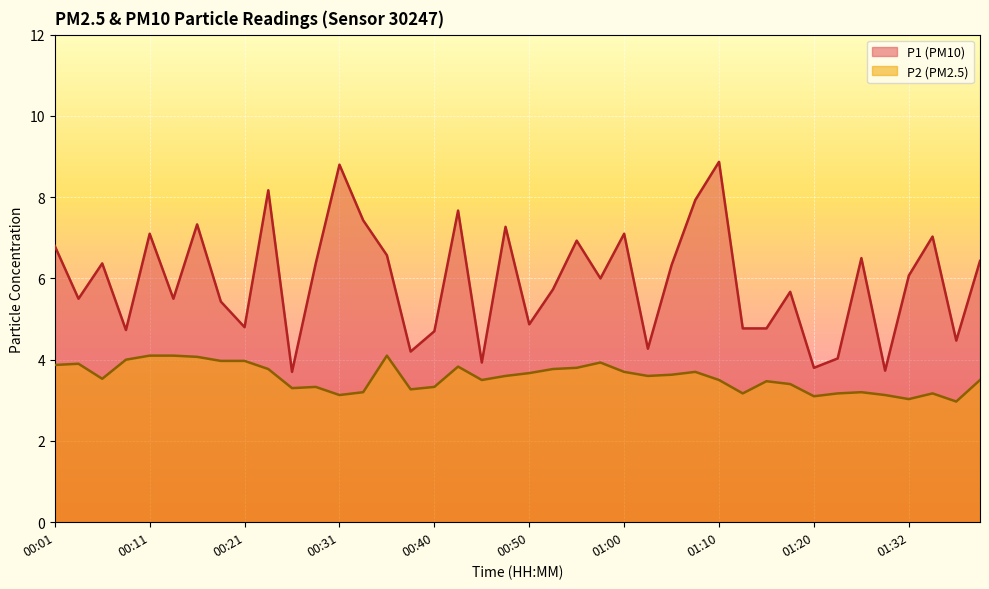

How many interior local peaks does the P1 line series have?

13